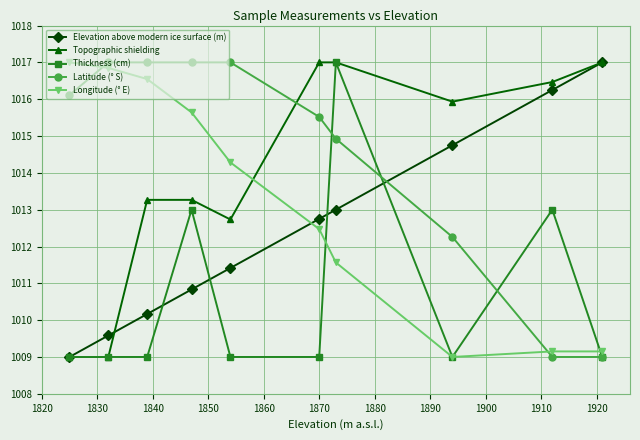

What is the value of the Longitude (° E) point at the 9th from the left?

1009.2